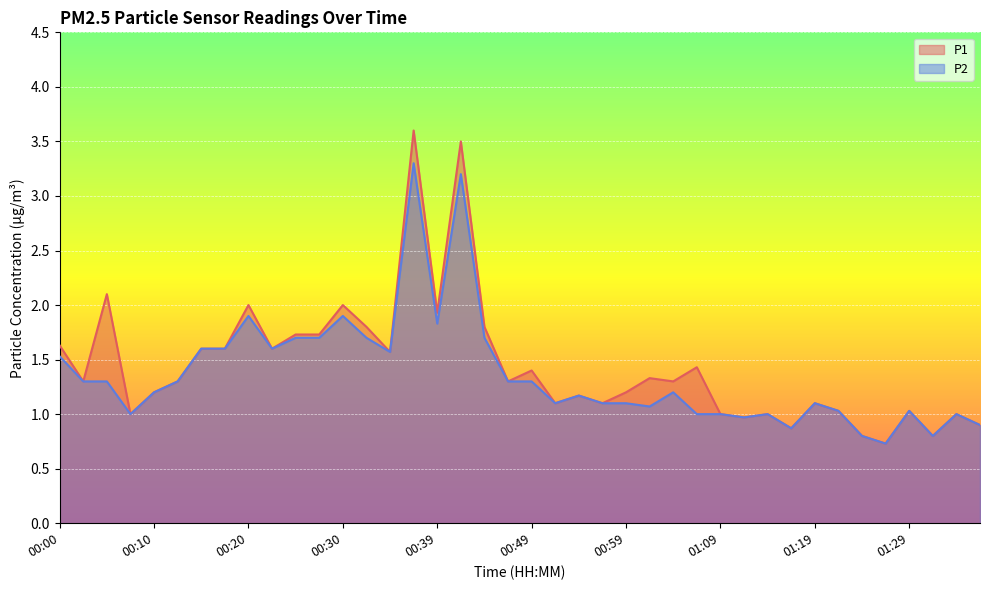

How many categories are shown in the chart?

40